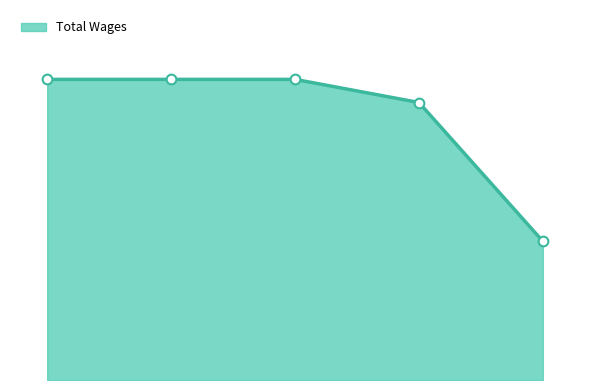

Does the chart have visible grid lines?

No